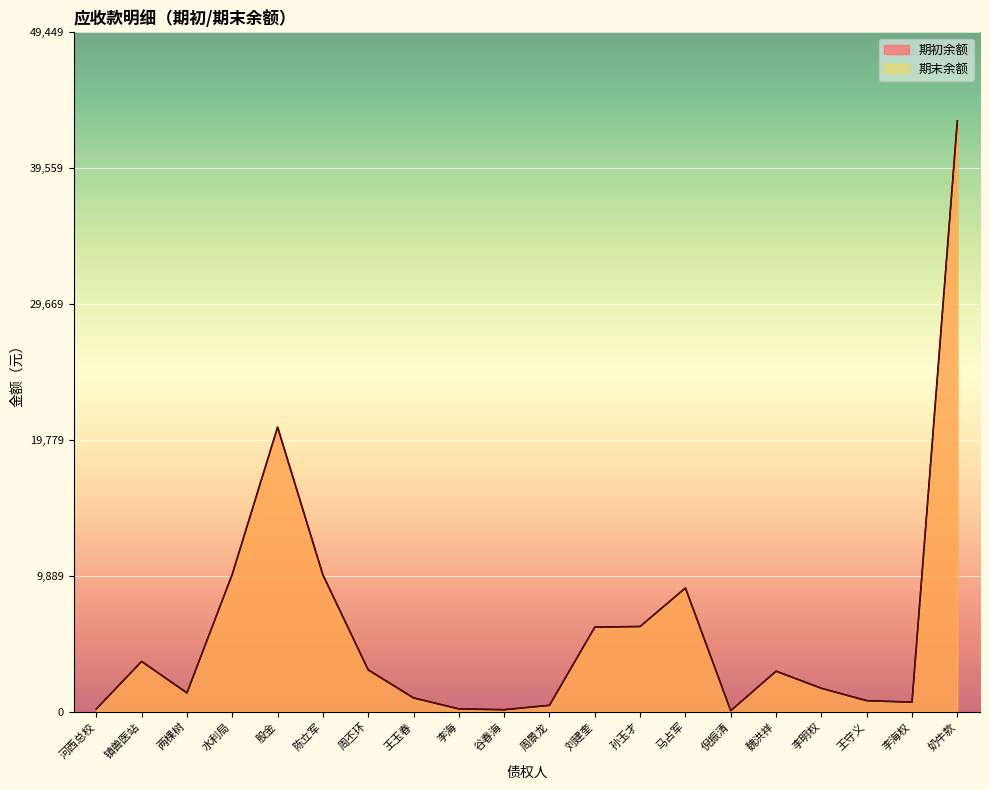

Where does the 期初余额 series first go above 2944?

镇兽医站